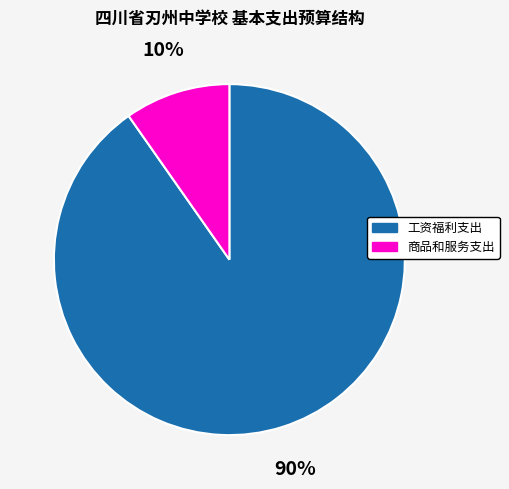

The 商品和服务支出 slice represents 4% of the pie. True or false?

False